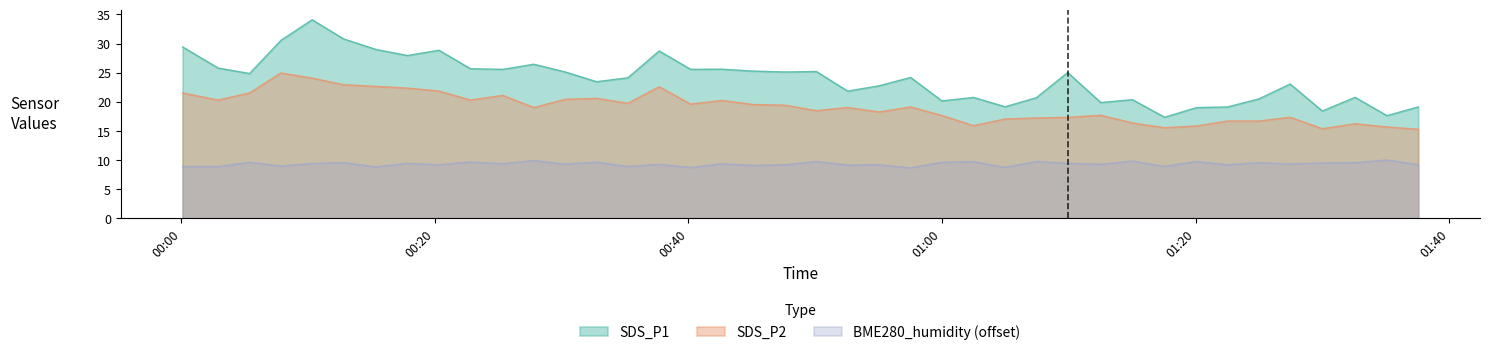

Count the number of categories in the chart.

40